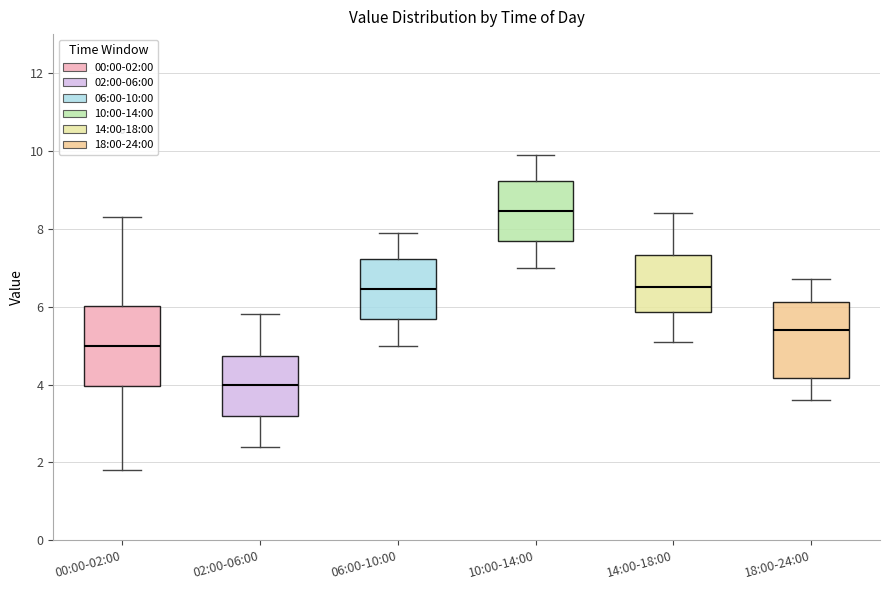

Reading left to right, transcribe this box plot: for each box, give where its median line is, the range the box spans, and where its two whiskers end, as read against the y-axis. The values are not printed on the chart, so give them approximately, as read against the axis.

00:00-02:00: median 5.0, box 4.0 to 6.0, whiskers 1.8 to 8.4
02:00-06:00: median 4.0, box 3.2 to 4.8, whiskers 2.4 to 5.8
06:00-10:00: median 6.4, box 5.6 to 7.2, whiskers 5.0 to 8.0
10:00-14:00: median 8.4, box 7.6 to 9.2, whiskers 7.0 to 10.0
14:00-18:00: median 6.6, box 5.8 to 7.4, whiskers 5.2 to 8.4
18:00-24:00: median 5.4, box 4.2 to 6.2, whiskers 3.6 to 6.8